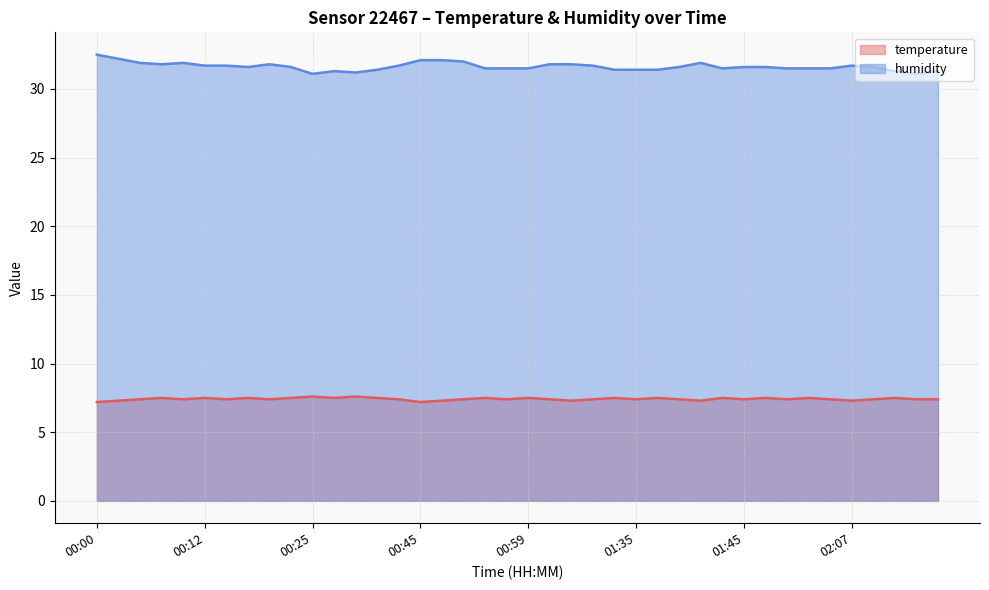

What is the approximate value of humidity at 01:35?

31.4